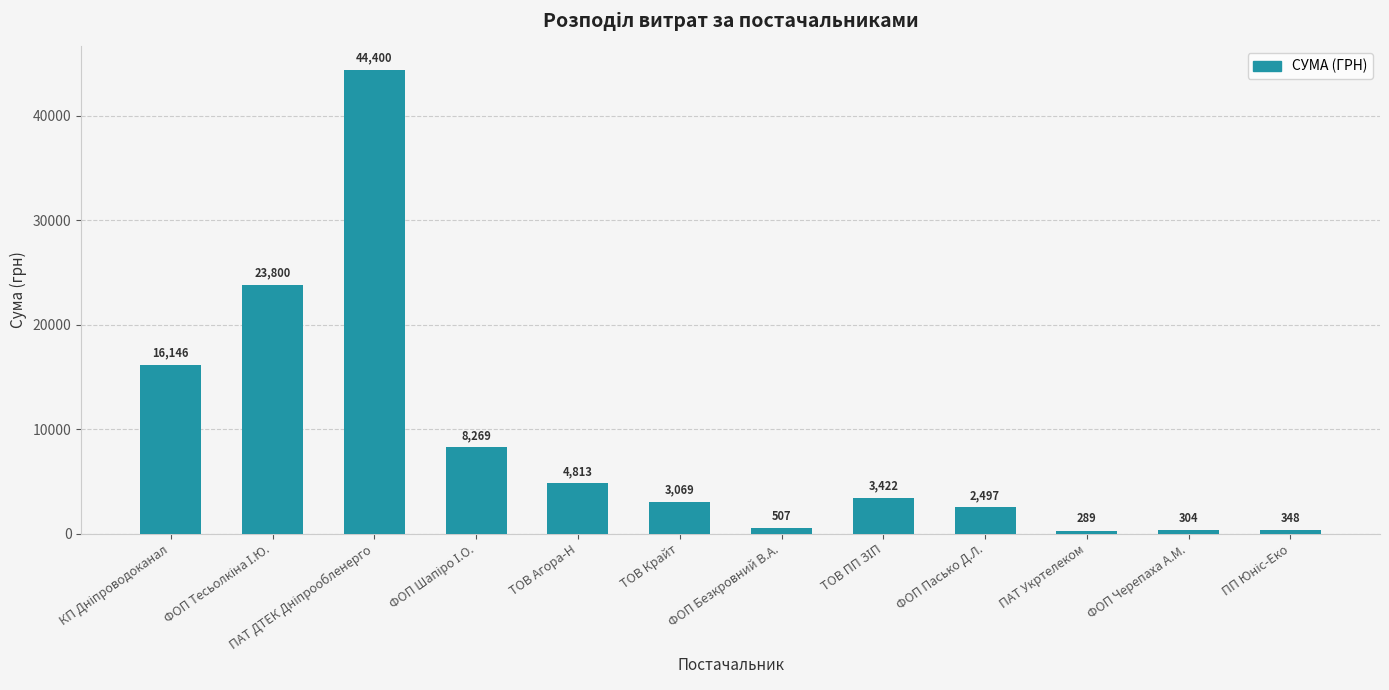

How many bars are there in total?

12